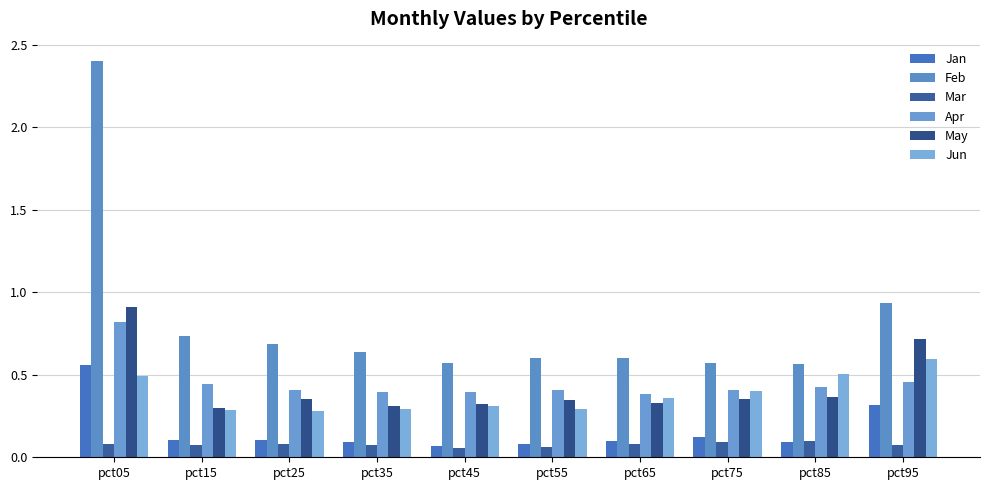

Is the value of Jun at pct45 greater than the value of Jan at pct45?

Yes